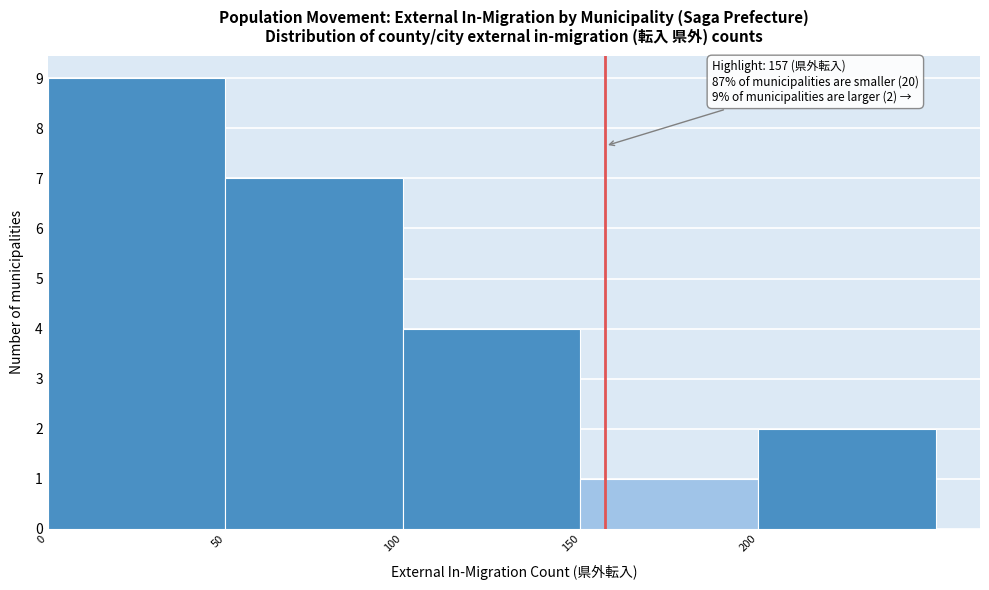

Which range on the x-axis has the tallest bar?

0 to 50